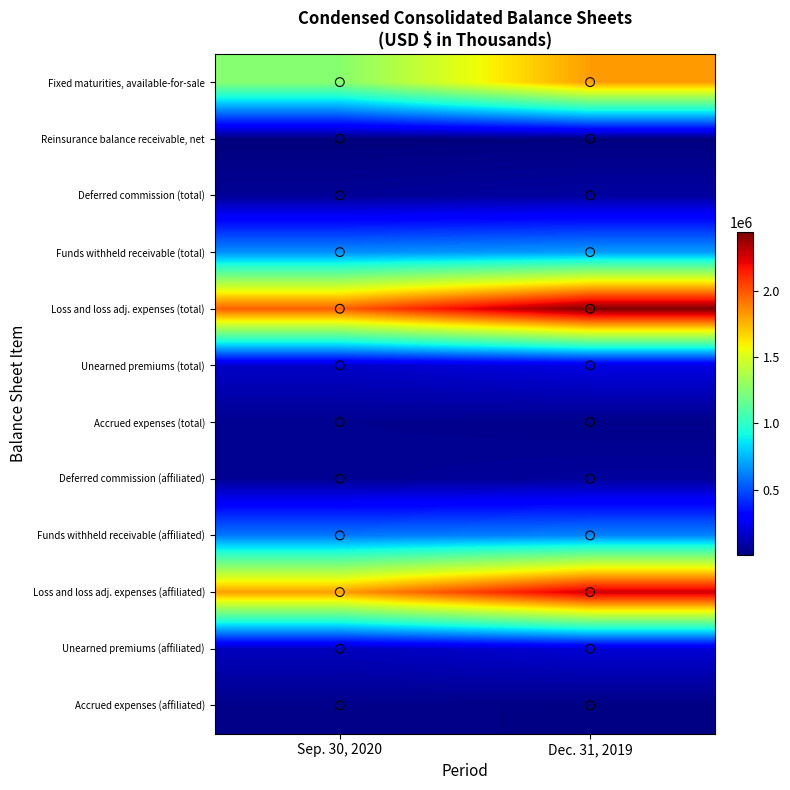

At which category does the chart reach its peak across all series?

Dec. 31, 2019